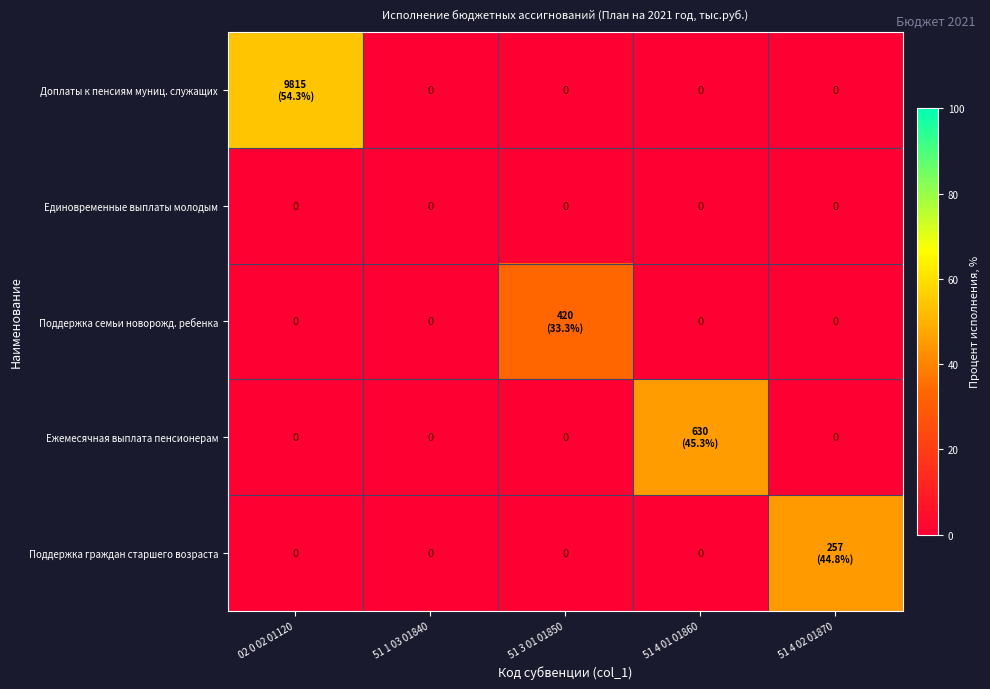

At how many categories does at least one series exceed 14?

4